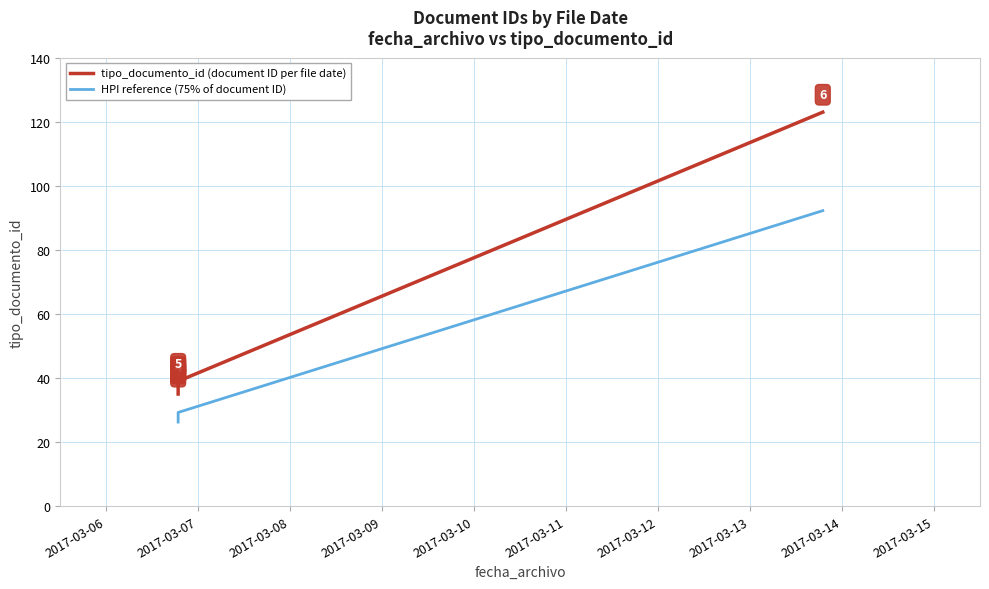

What is the difference between the second highest and second lowest values in the HPI reference (75% of document ID) series?

2.2